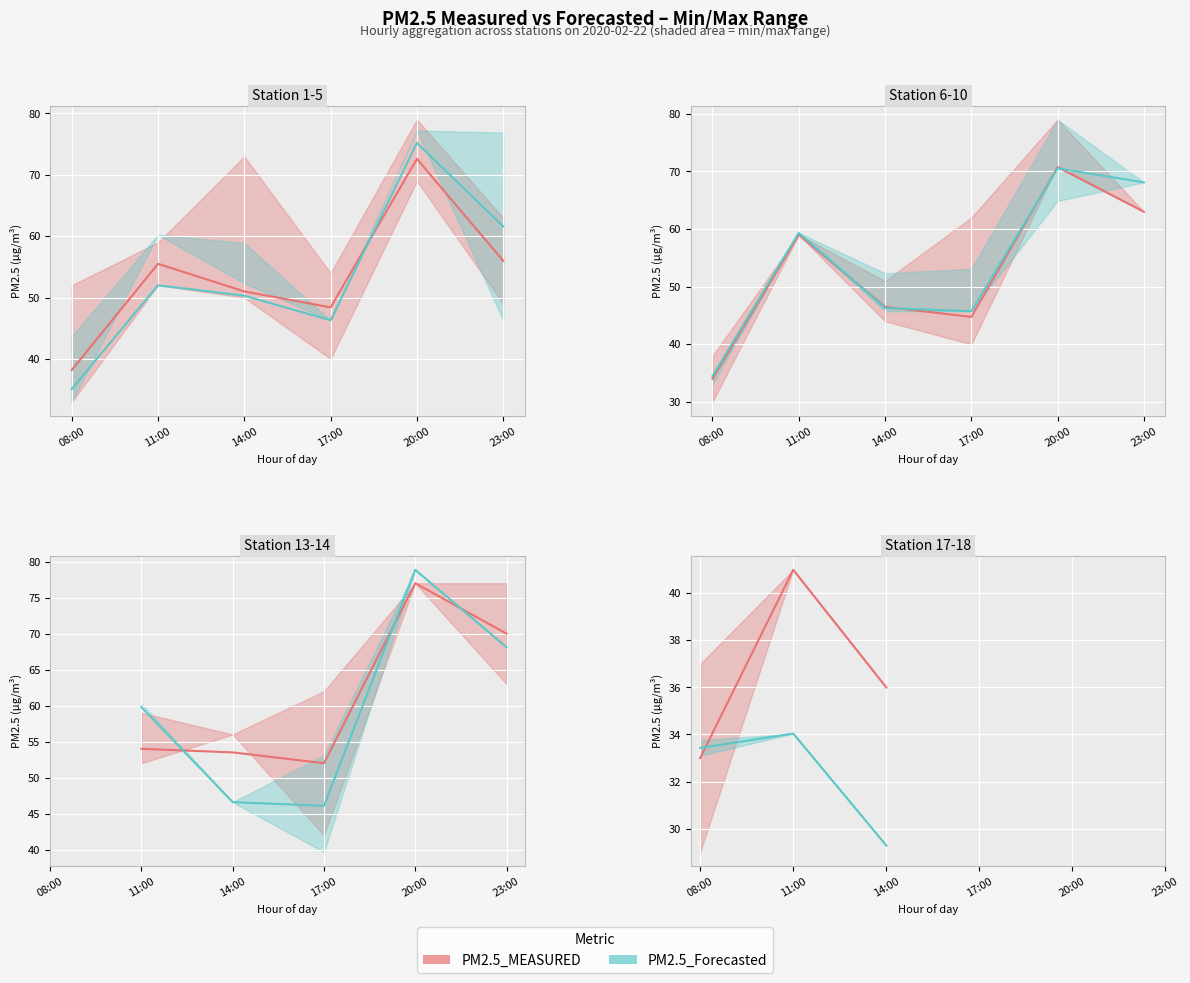

At which label is PM2.5_Forecasted closest to 55?

11:00